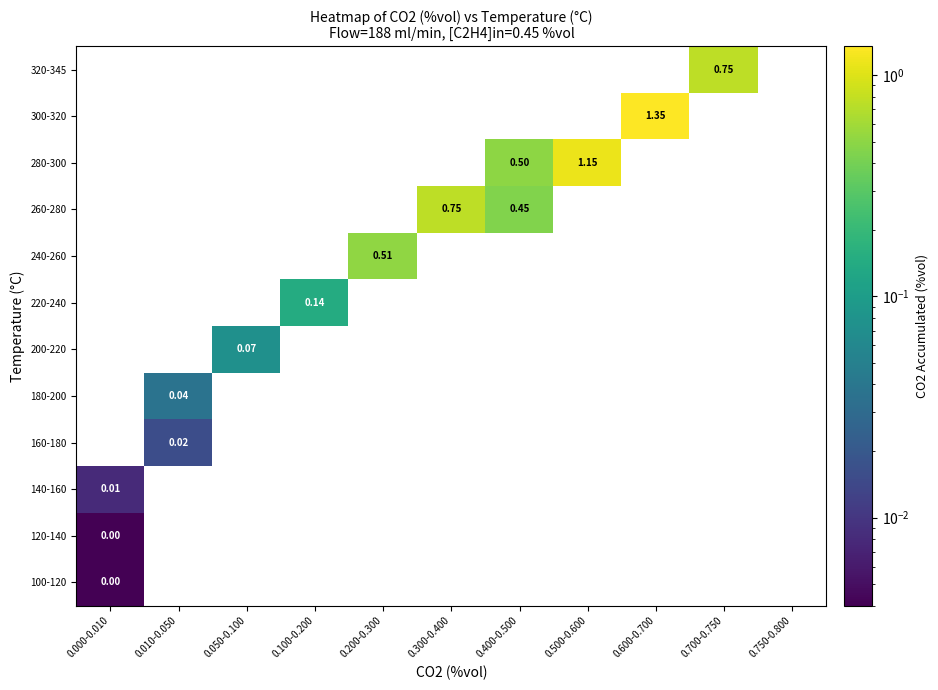

At how many categories does at least one series exceed 0?

10